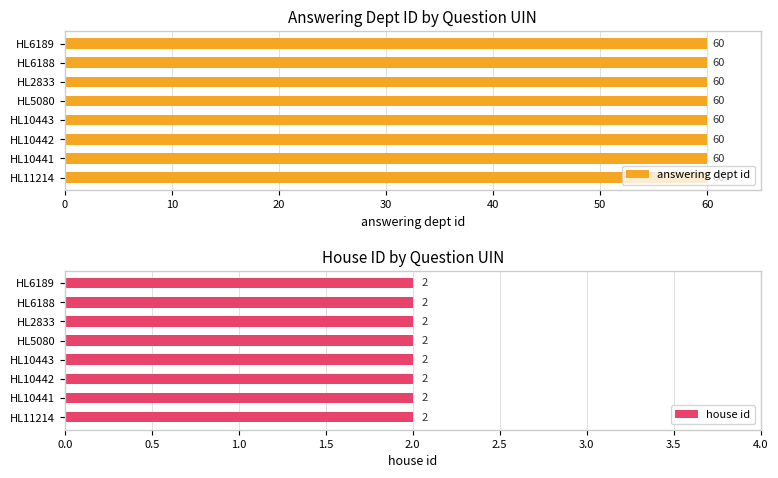

Which series has the largest range (max minus min)?

answering dept id